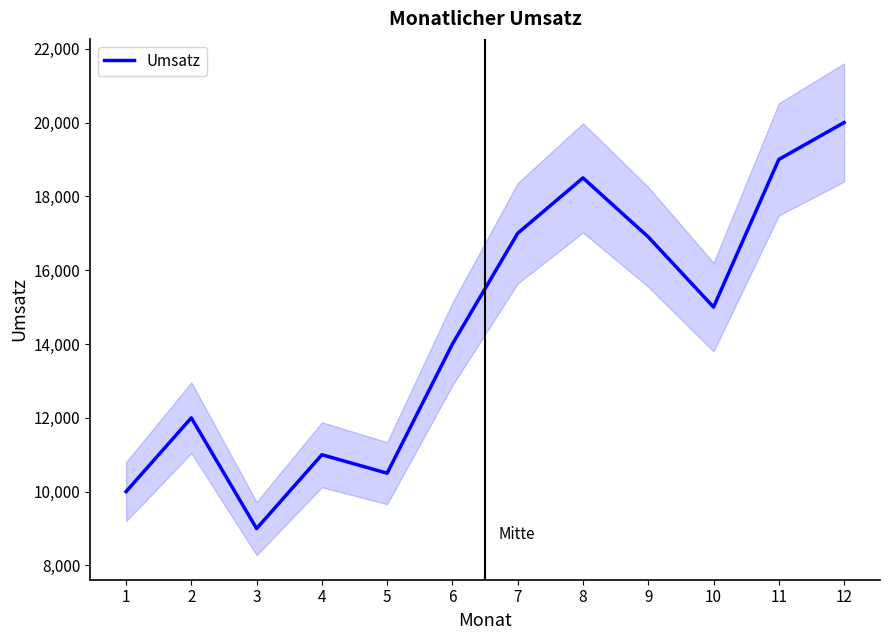

What is the sum of all values?

172900